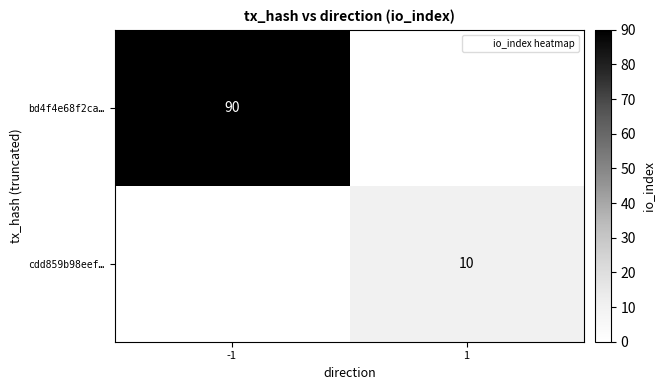

Is the value of cdd859b98eef… at -1 greater than the value of bd4f4e68f2ca… at -1?

No